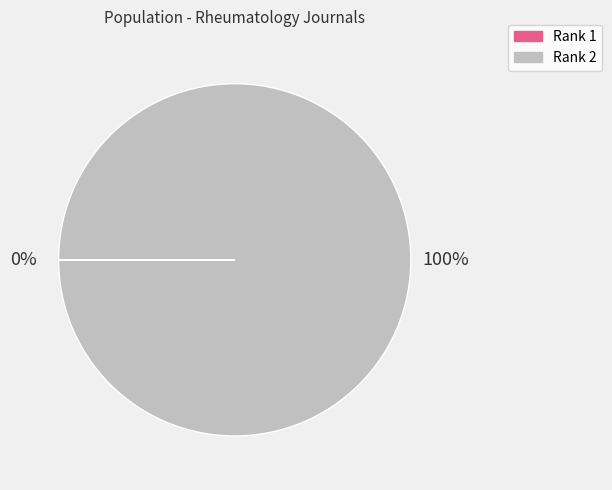

Is there any slice that represents more than half of the pie?

Yes